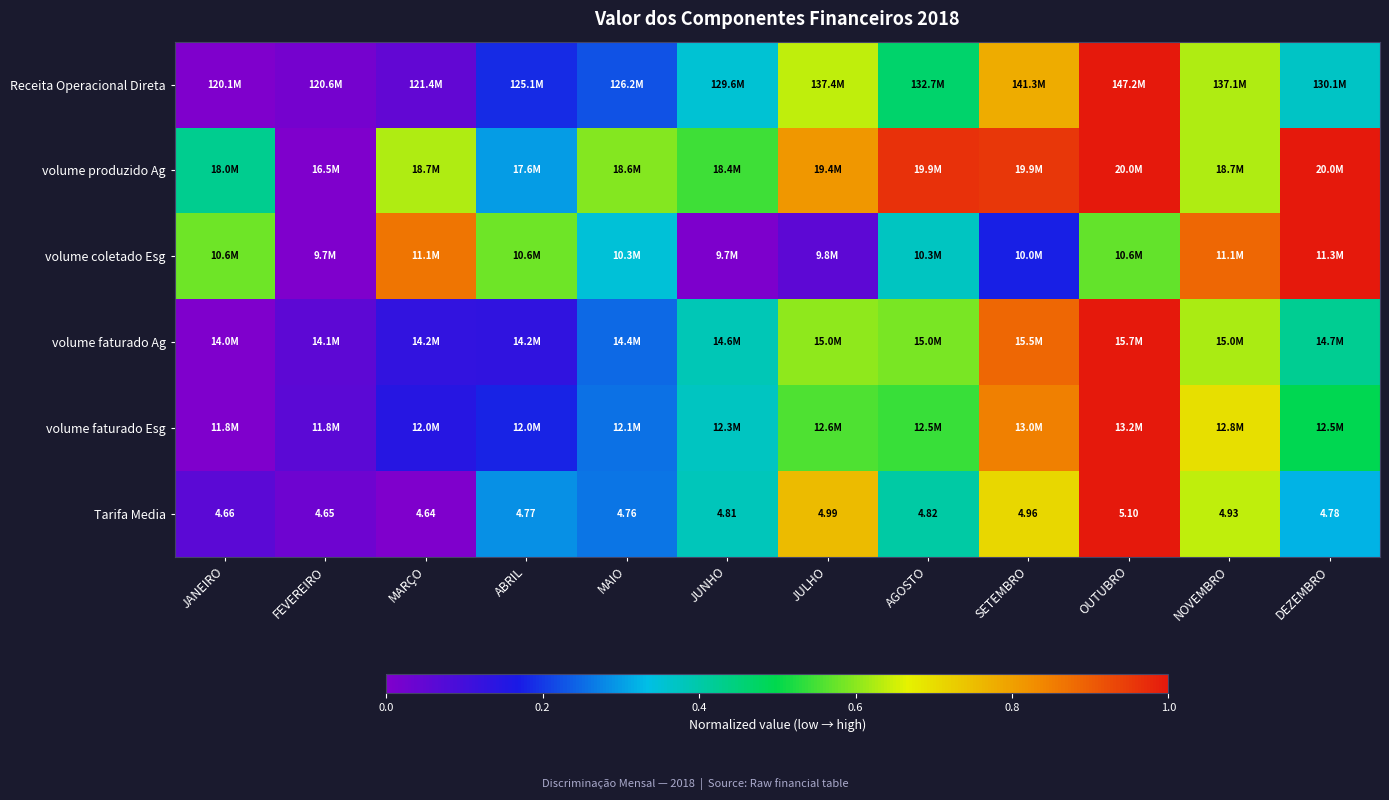

How many series are shown in this chart?

6